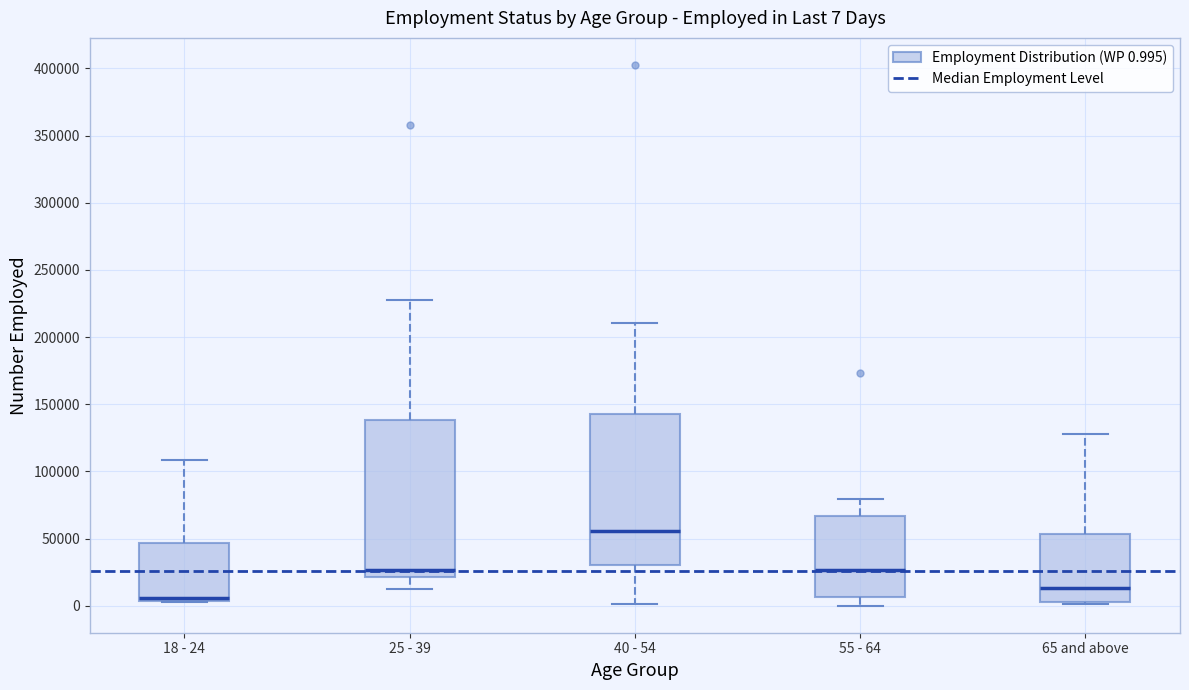

Which box's median line is the lowest?

18 - 24